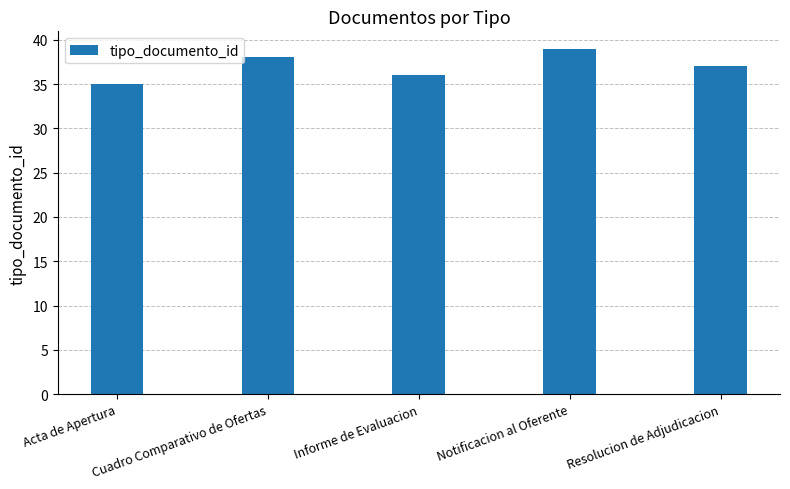

List the labels in order of value, largest first.

Notificacion al Oferente, Cuadro Comparativo de Ofertas, Resolucion de Adjudicacion, Informe de Evaluacion, Acta de Apertura